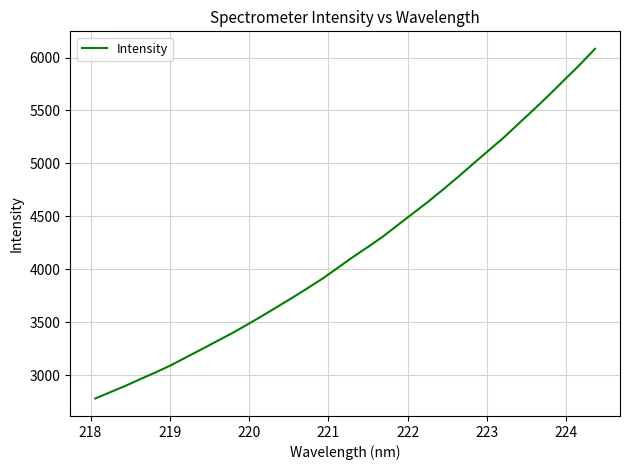

What is the difference between the maximum and minimum values?

3299.3